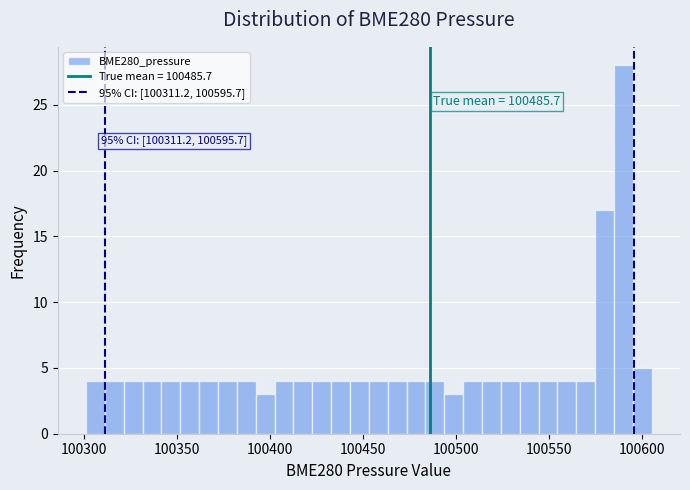

Read against the x-axis, roughly where is the centre of the tallest bar?

100590